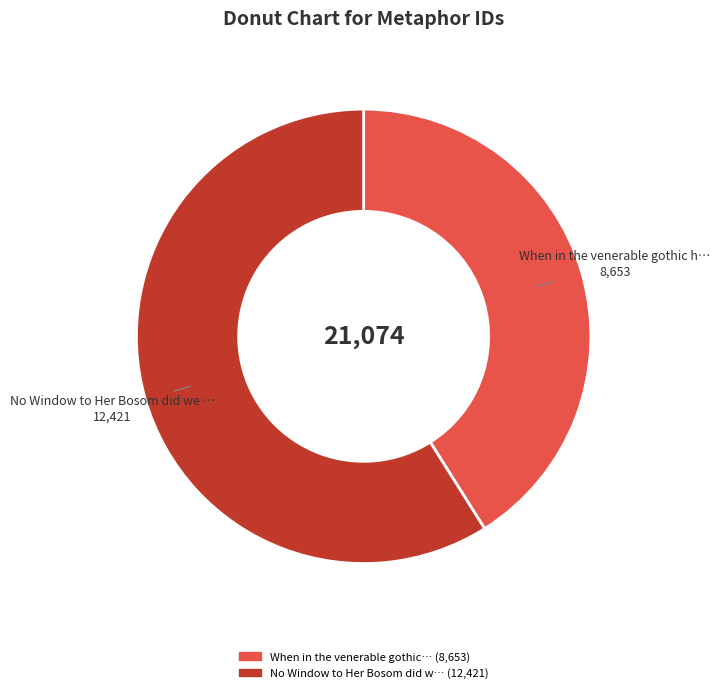

Is there any slice that represents more than half of the pie?

Yes